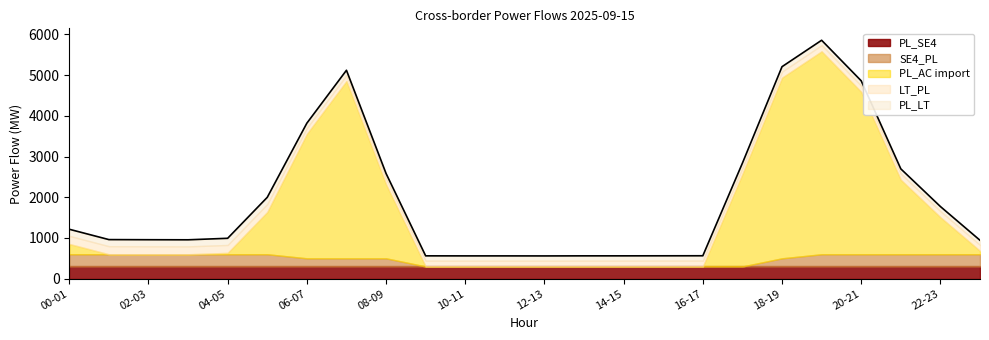

What is the difference between the maximum and second lowest values in the PL_AC import series?

4984